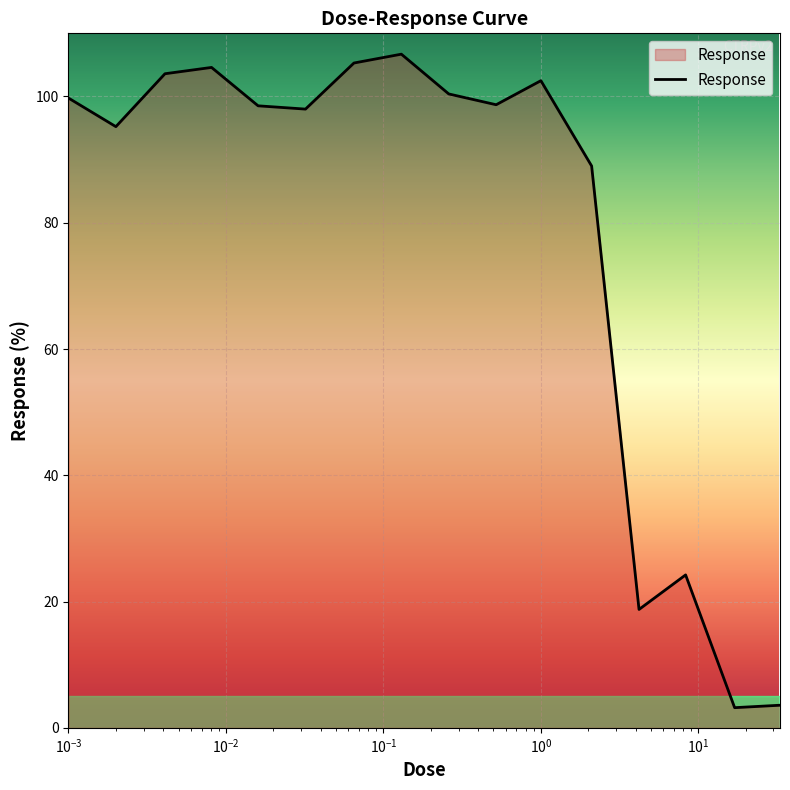

What is the difference between the second highest and second lowest values?

101.7